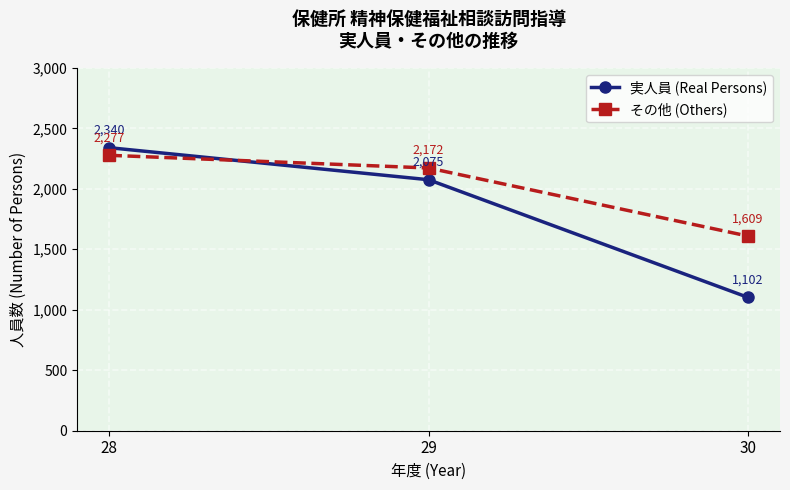

What is the highest value of the その他 (Others) series?

2277